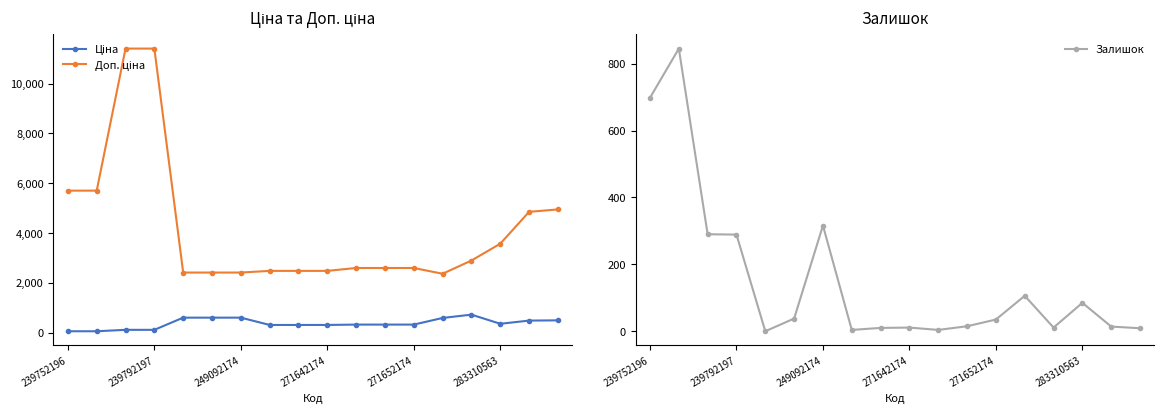

At how many categories does at least one series exceed 10035?

2